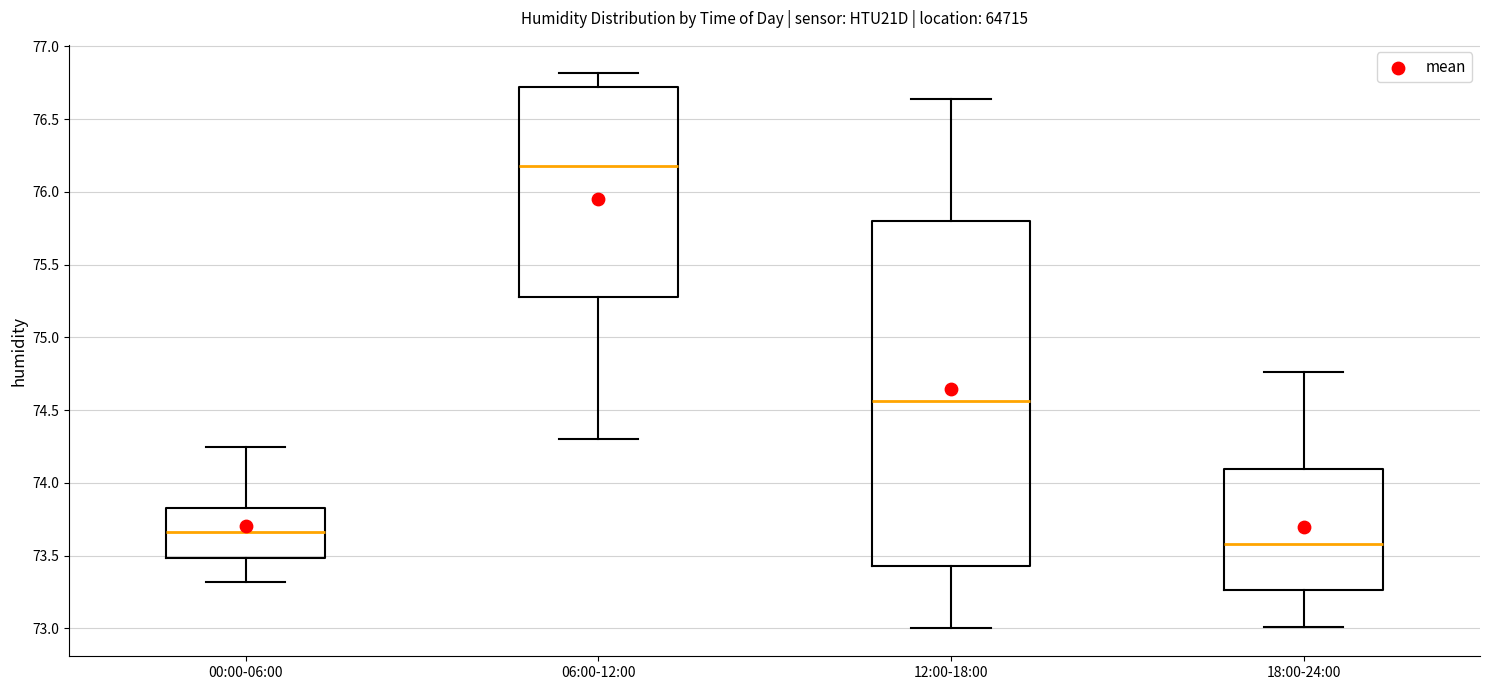

Where is the lower edge of the box for 06:00-12:00 on the y-axis? The values are not printed on the chart, so give them approximately, as read against the axis.

75.30